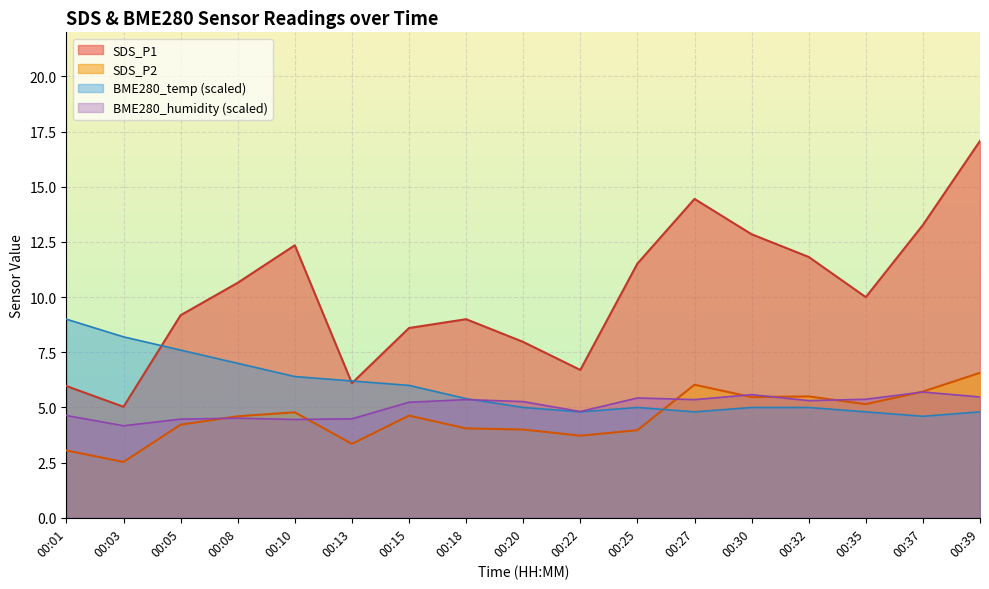

True or false: SDS_P2 and SDS_P1 cross at least once.

False